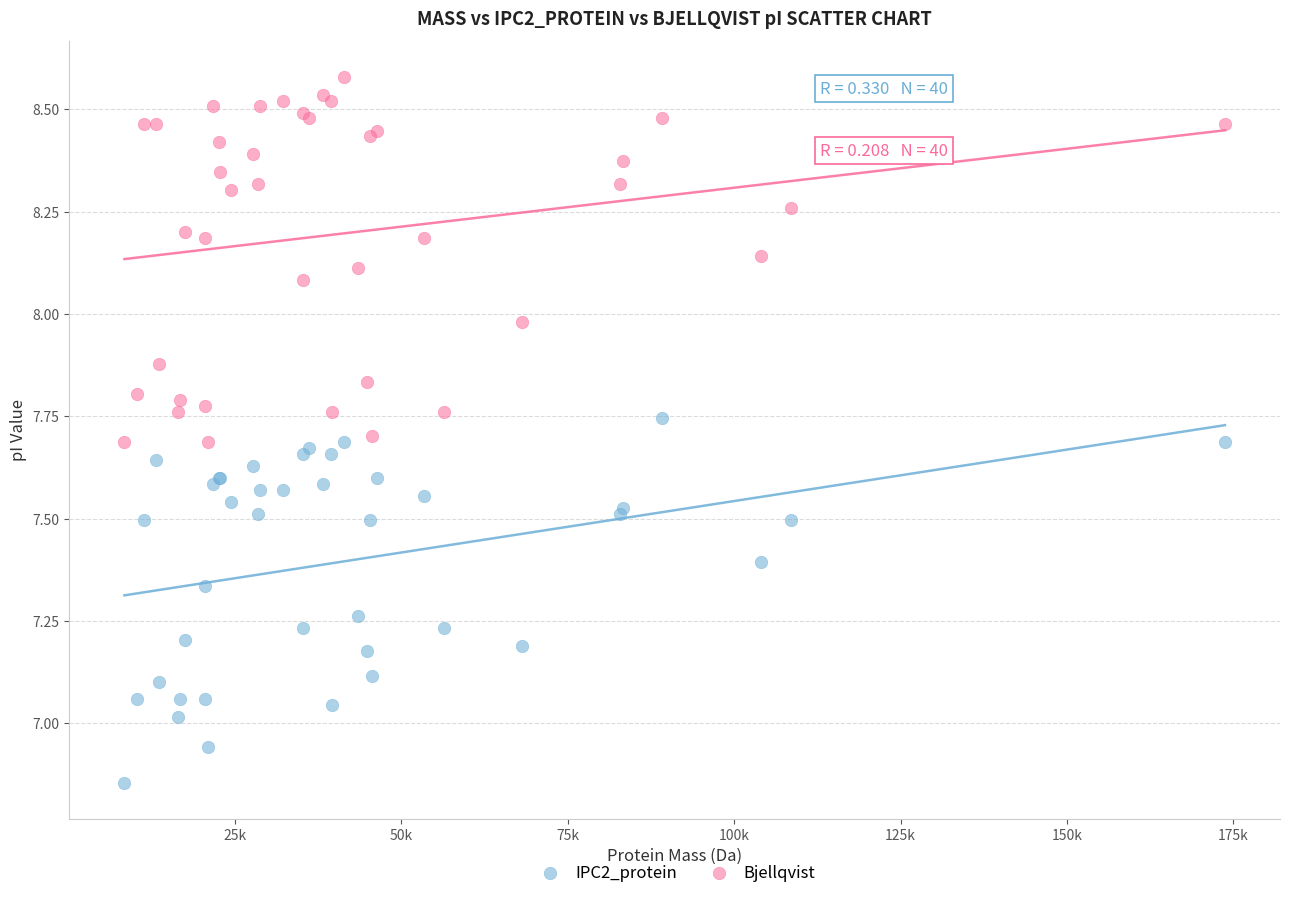

Which series reaches the maximum Y coordinate?

Bjellqvist